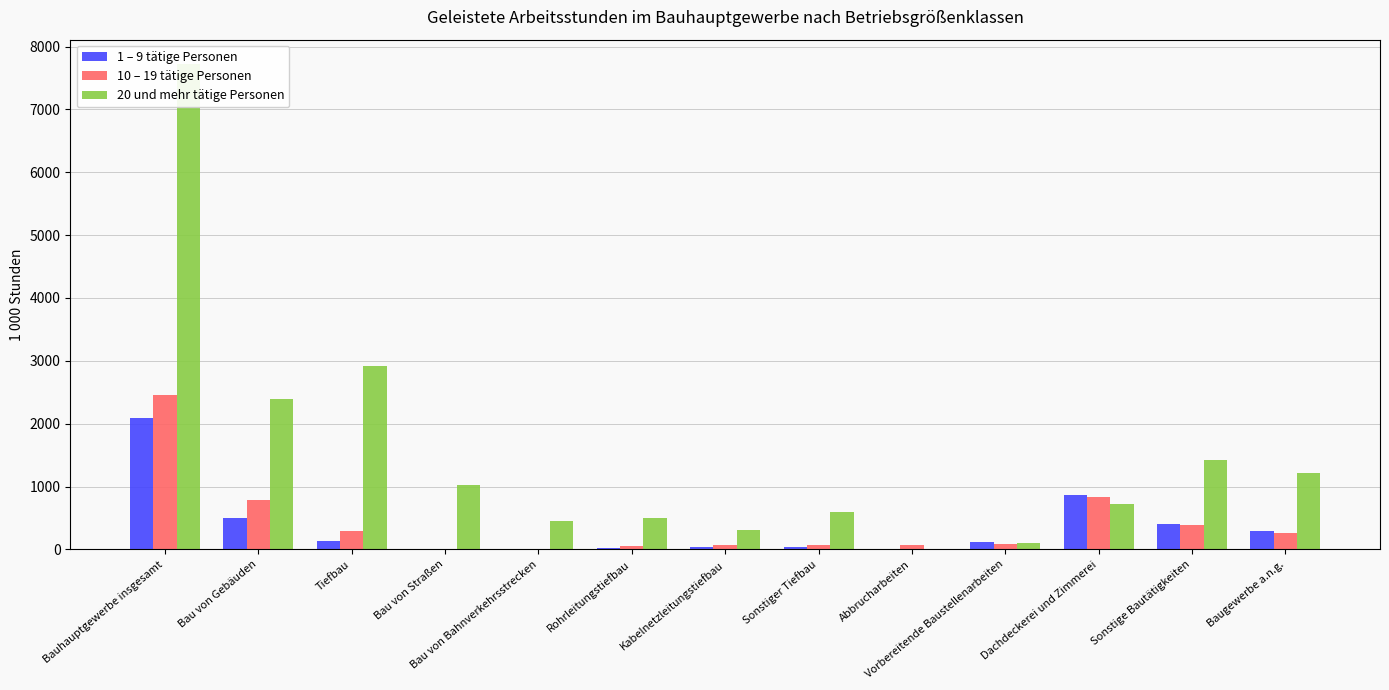

What is the maximum value for 10 – 19 tätige Personen?

2461